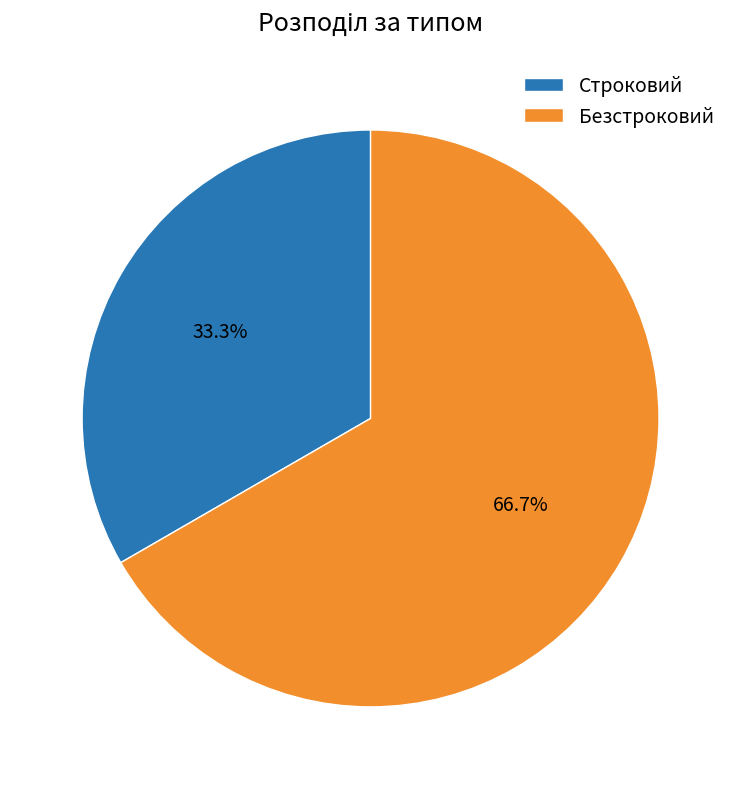

Count the number of slices in the pie.

2